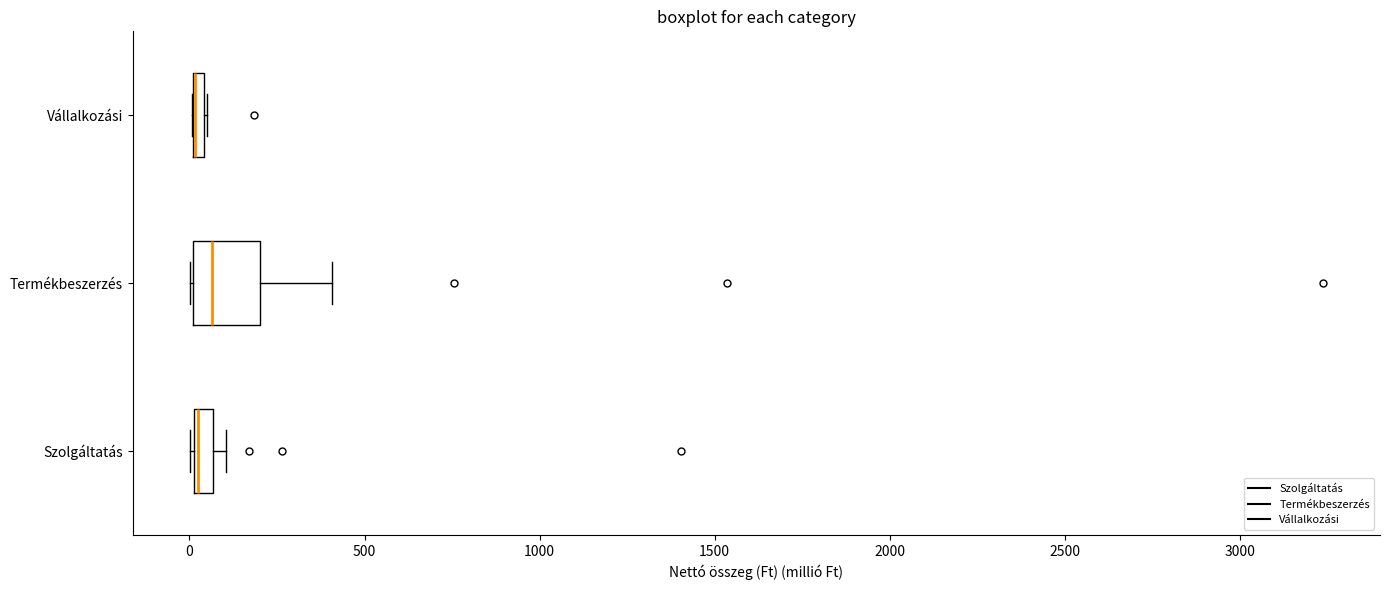

Where is the right edge of the box for Vállalkozási on the x-axis? The values are not printed on the chart, so give them approximately, as read against the axis.

50